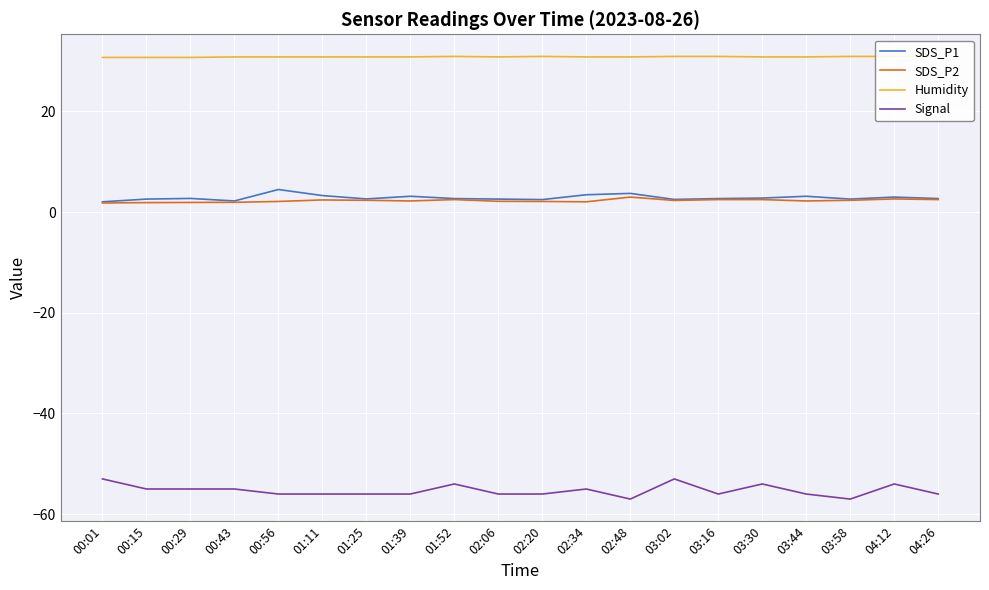

What is the maximum value for SDS_P1?

4.5